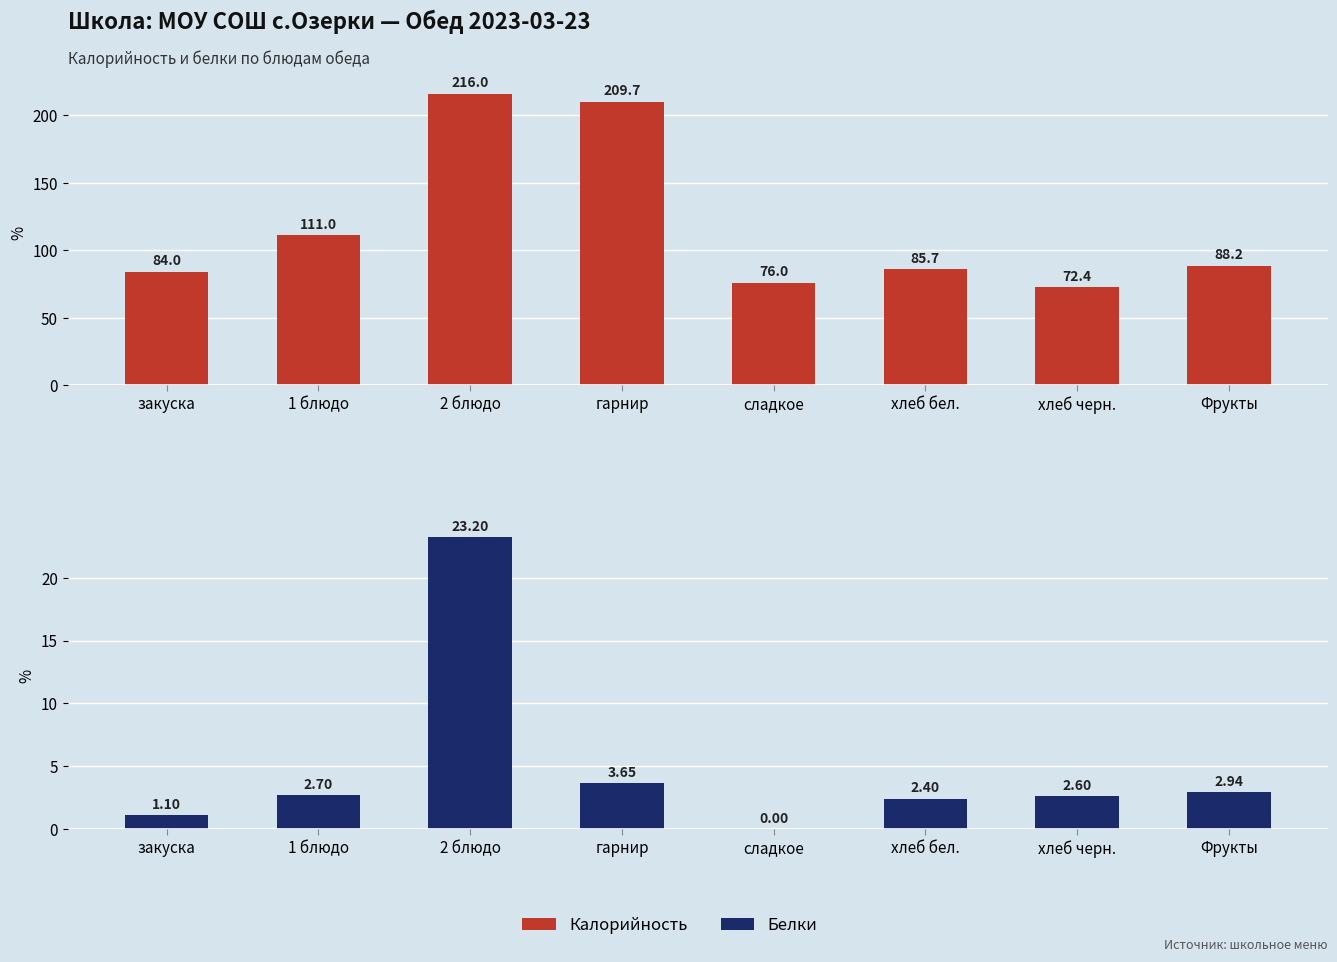

What is the label of the 8th bar from the right?

закуска